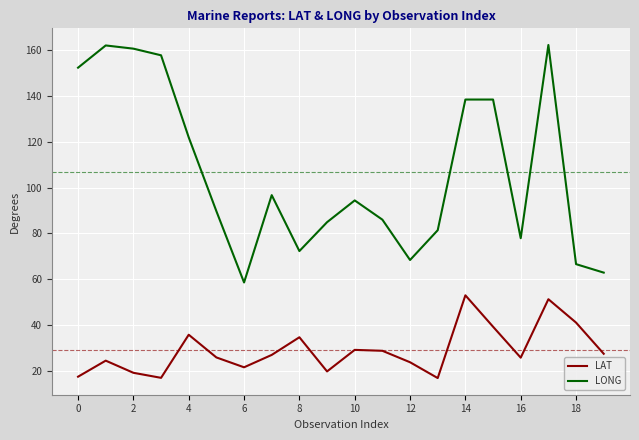

What are all the series names shown in the legend?

LAT, LONG